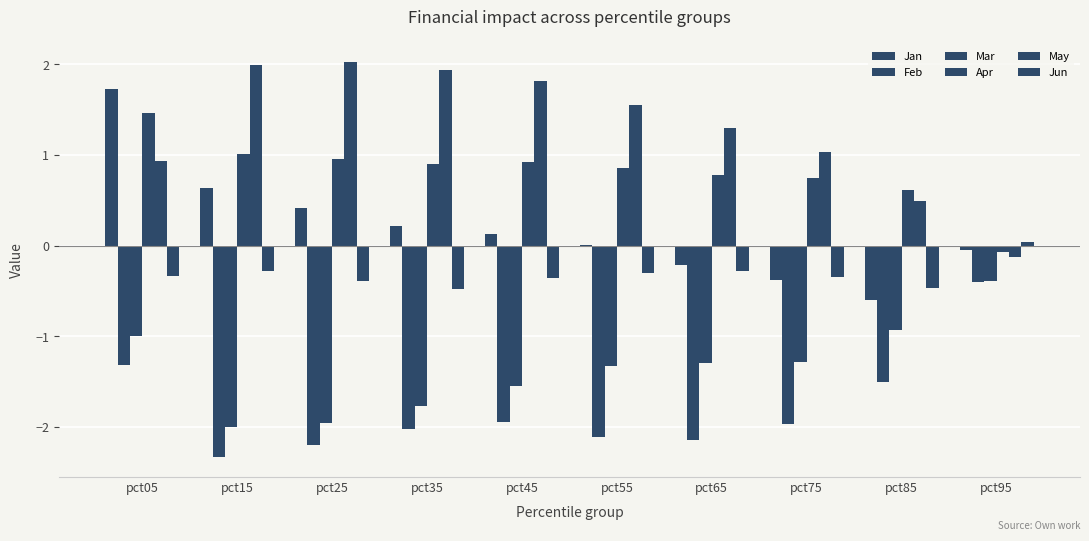

At which category is the sum across all series the highest?

pct05